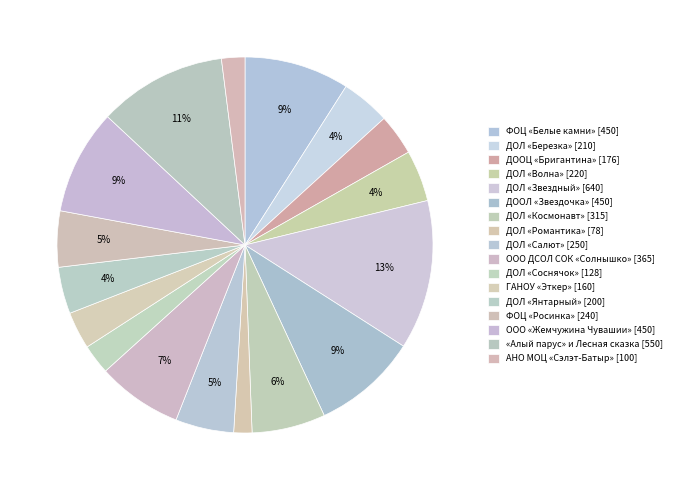

How many slices are in this pie chart?

17